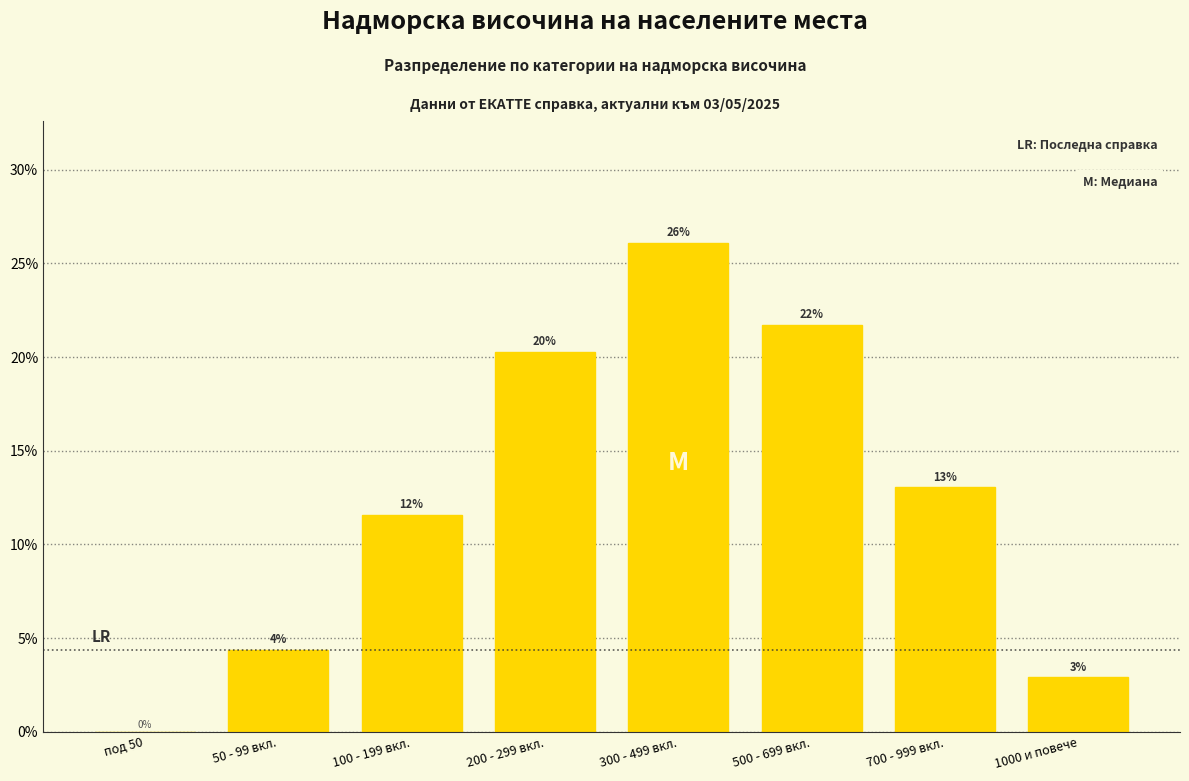

Are the bars horizontal?

No